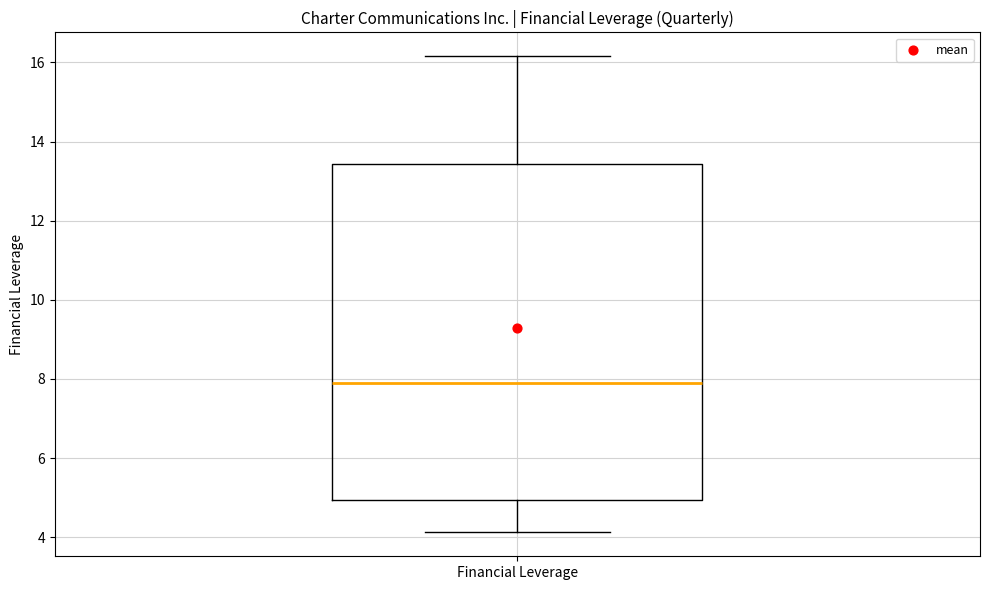

Transcribe this box plot: give where the median line is, the range the box spans, and where the two whiskers end, as read against the y-axis. The values are not printed on the chart, so give them approximately, as read against the axis.

median 8.0, box 5.0 to 13.4, whiskers 4.2 to 16.2